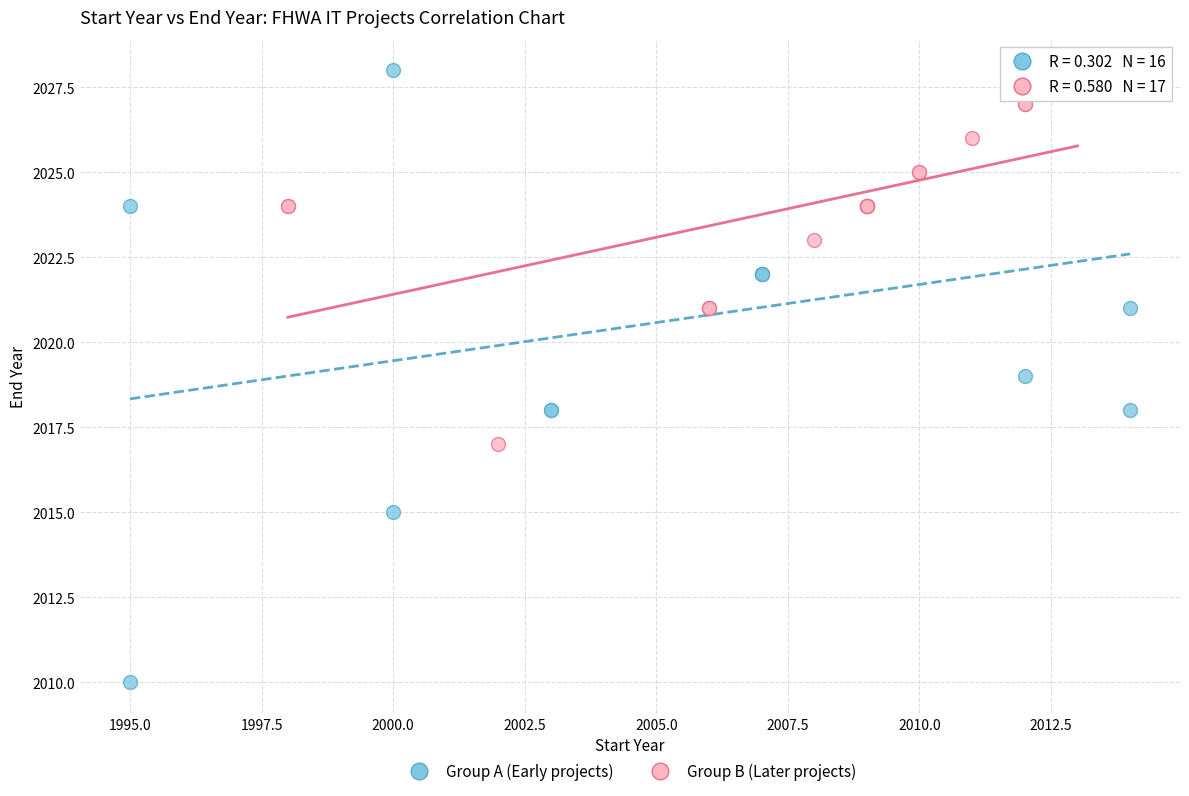

Which series has the widest spread of Y values?

Group A (Early projects)